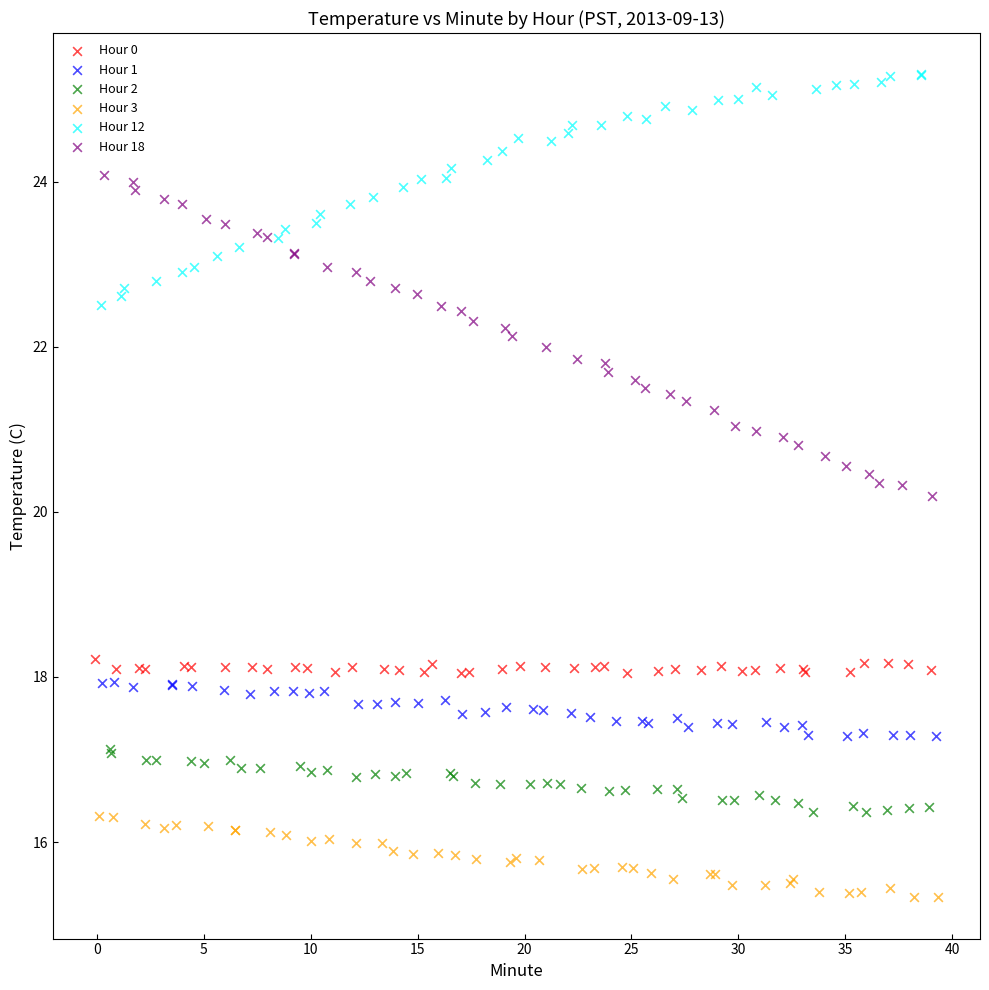

What are all the series names shown in the legend?

Hour 0, Hour 1, Hour 2, Hour 3, Hour 12, Hour 18